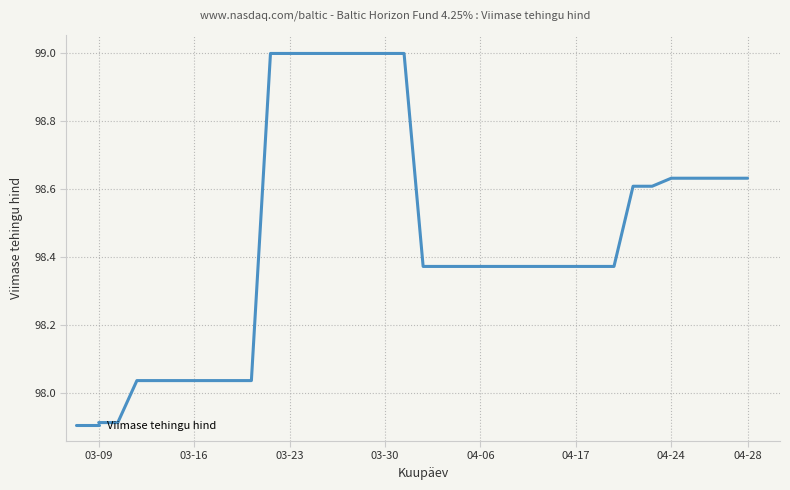

What is the greatest value displayed?

99.0